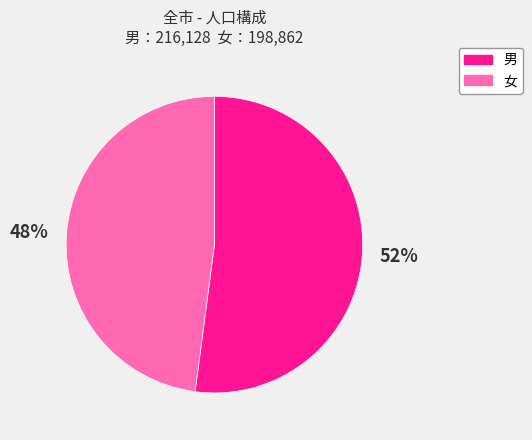

What is the smallest slice in the pie chart?

女